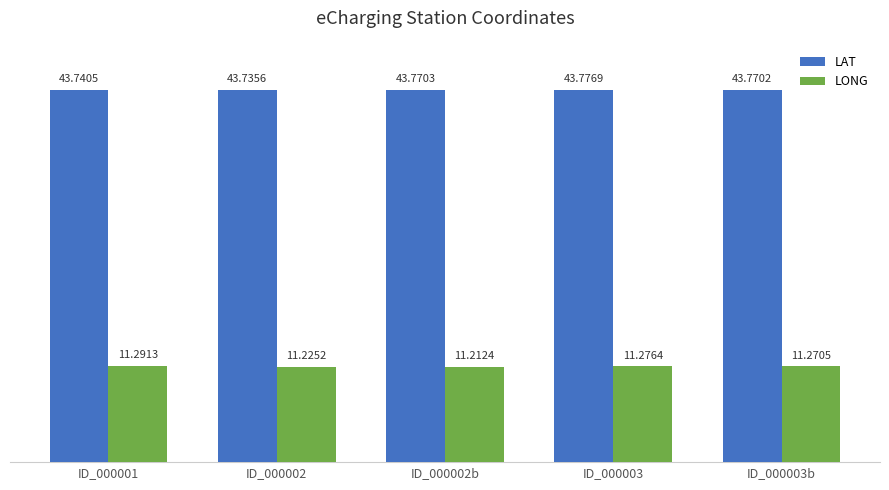

The LAT series shows 17.8 at ID_000002b. True or false?

False